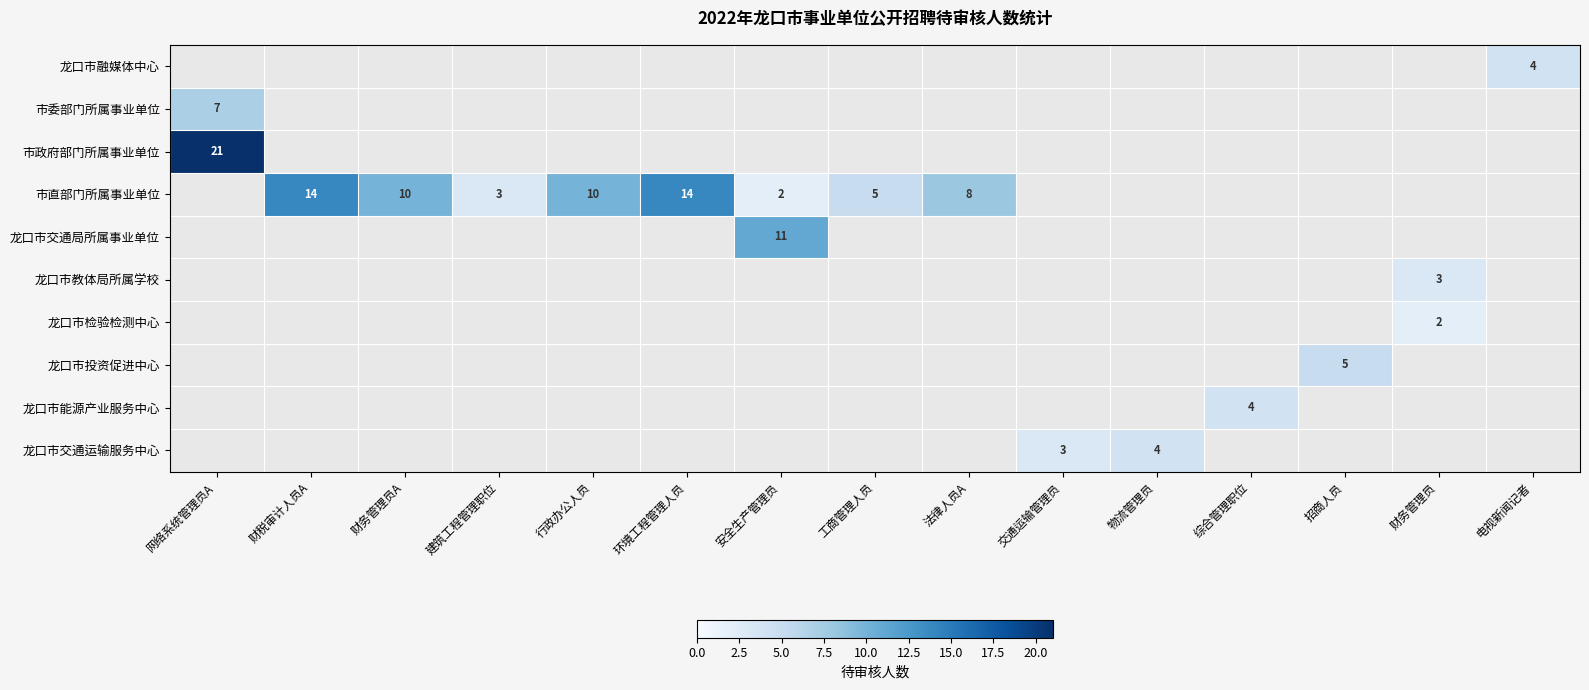

The value of 市政府部门所属事业单位 at 网络系统管理员A is 21. True or false?

True